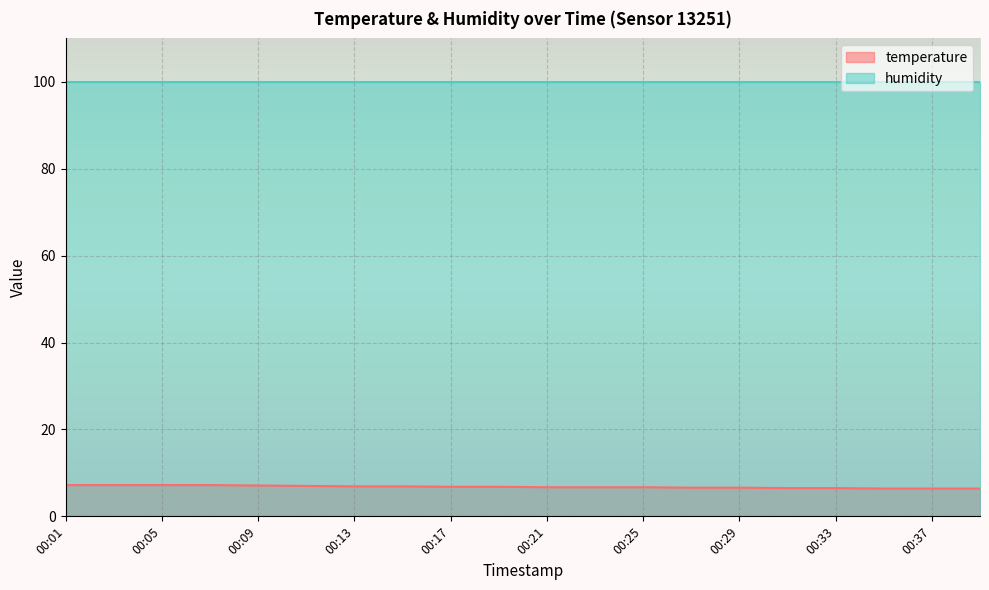

What is the sum of all values?

135.8